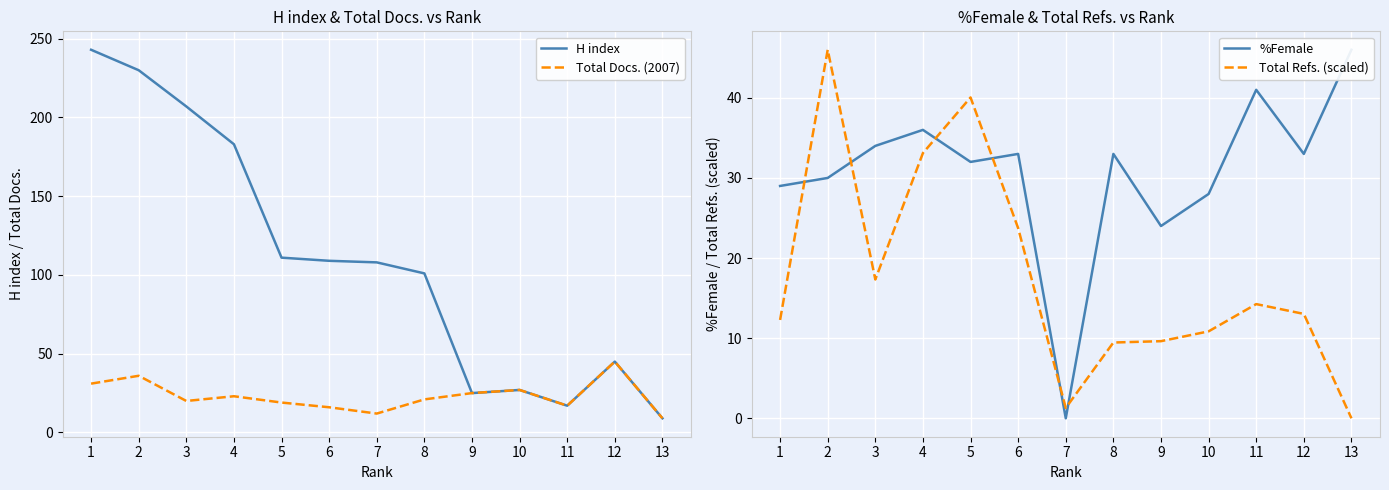

List the series in order of their peak value, highest first.

H index, %Female, Total Refs. (scaled), Total Docs. (2007)